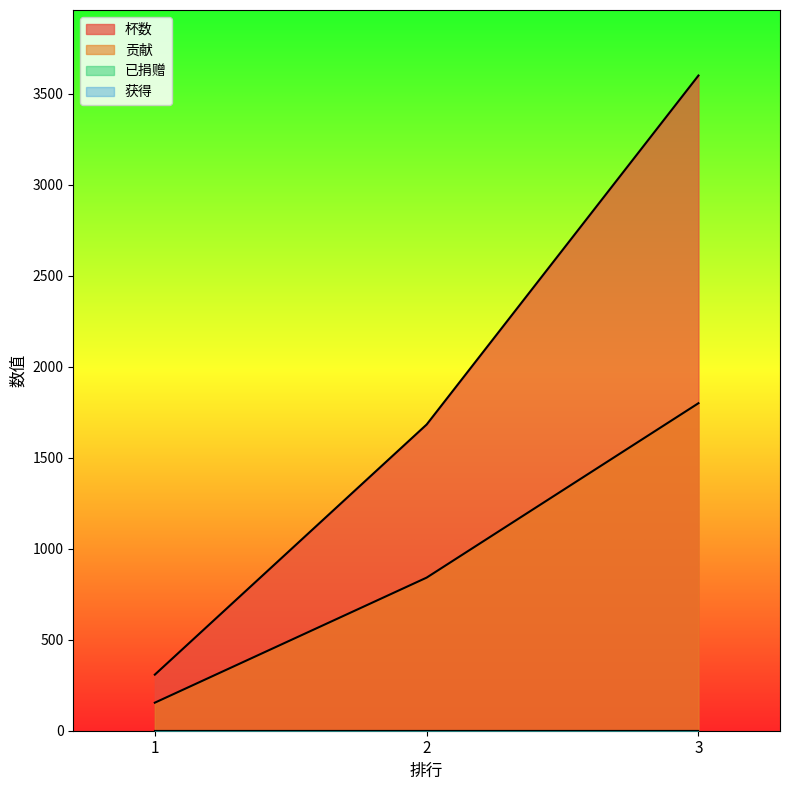

Does the chart display data point markers on the line(s)?

No